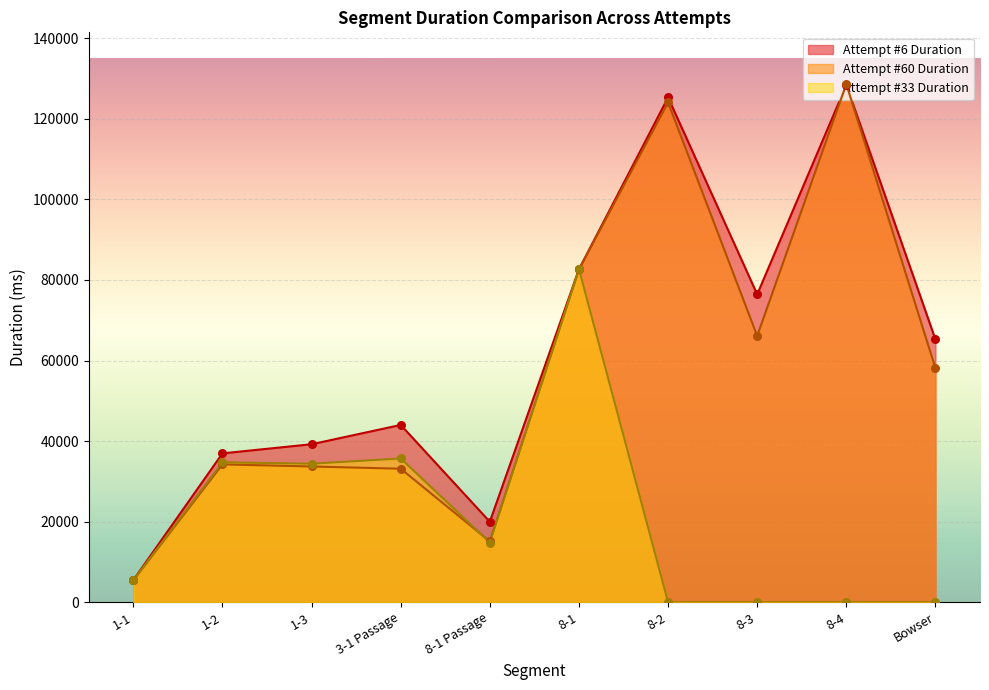

Is the value of Attempt #6 Duration at 8-1 Passage greater than the value of Attempt #33 Duration at 8-2?

Yes